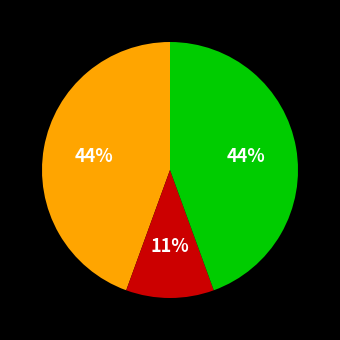

Does any single category account for the majority?

No